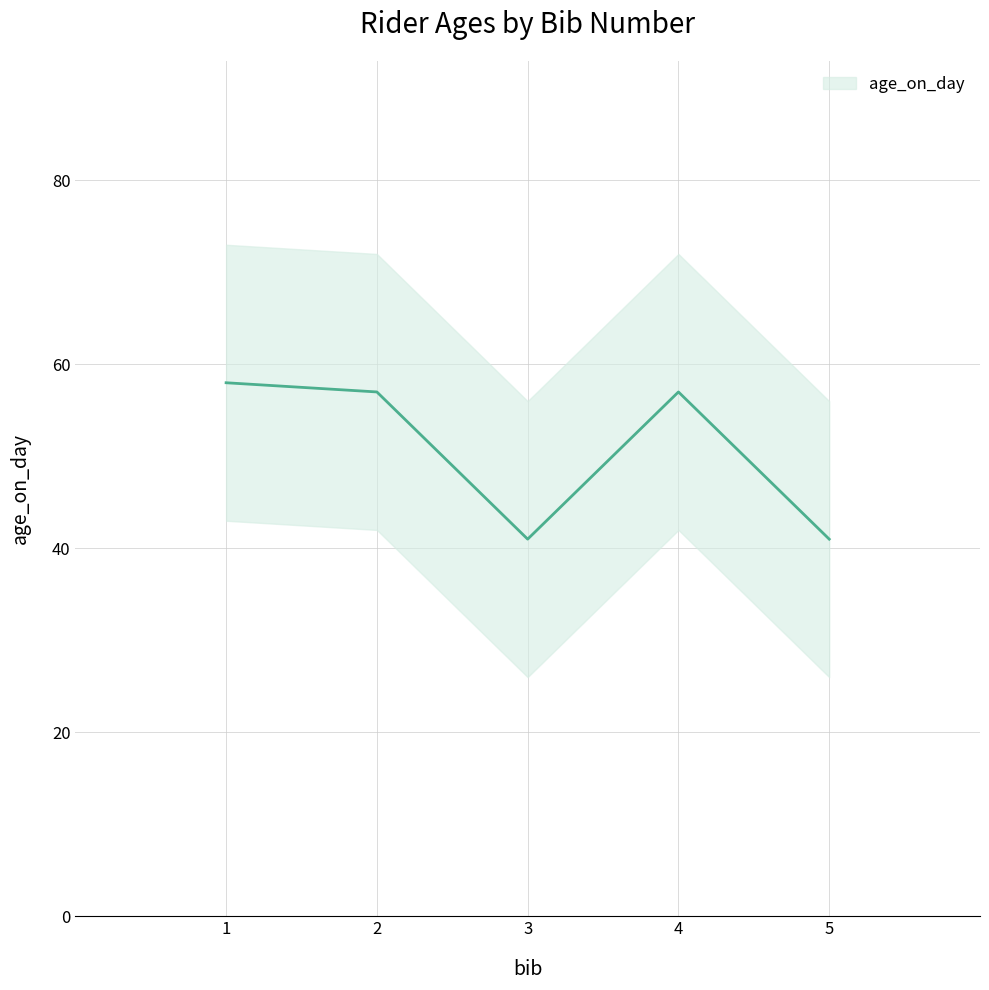

How many values exceed 57?

1